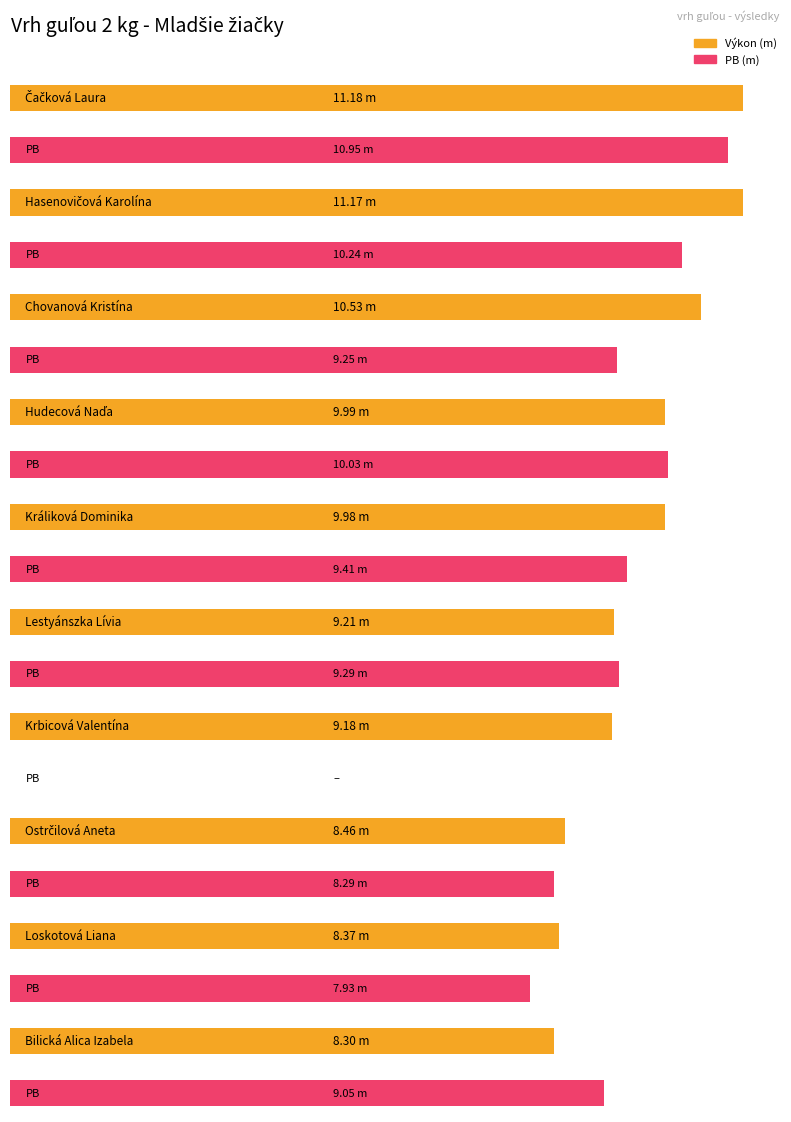

How many data points does each series have?

10